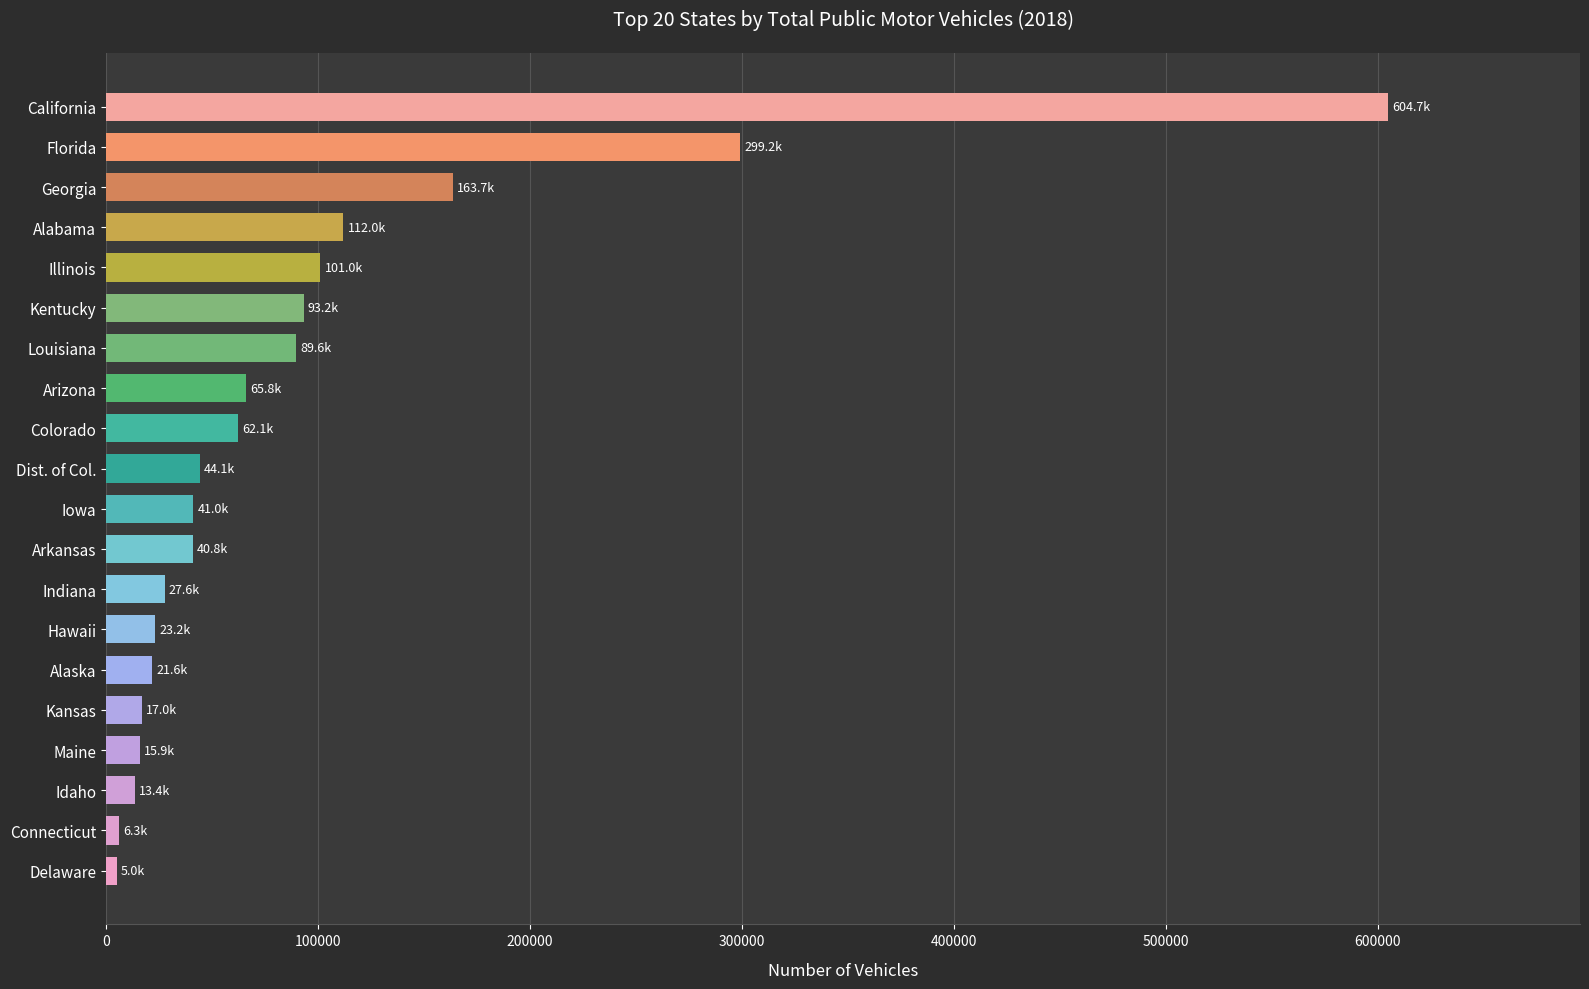

Between Alabama and Louisiana, which is larger?

Alabama